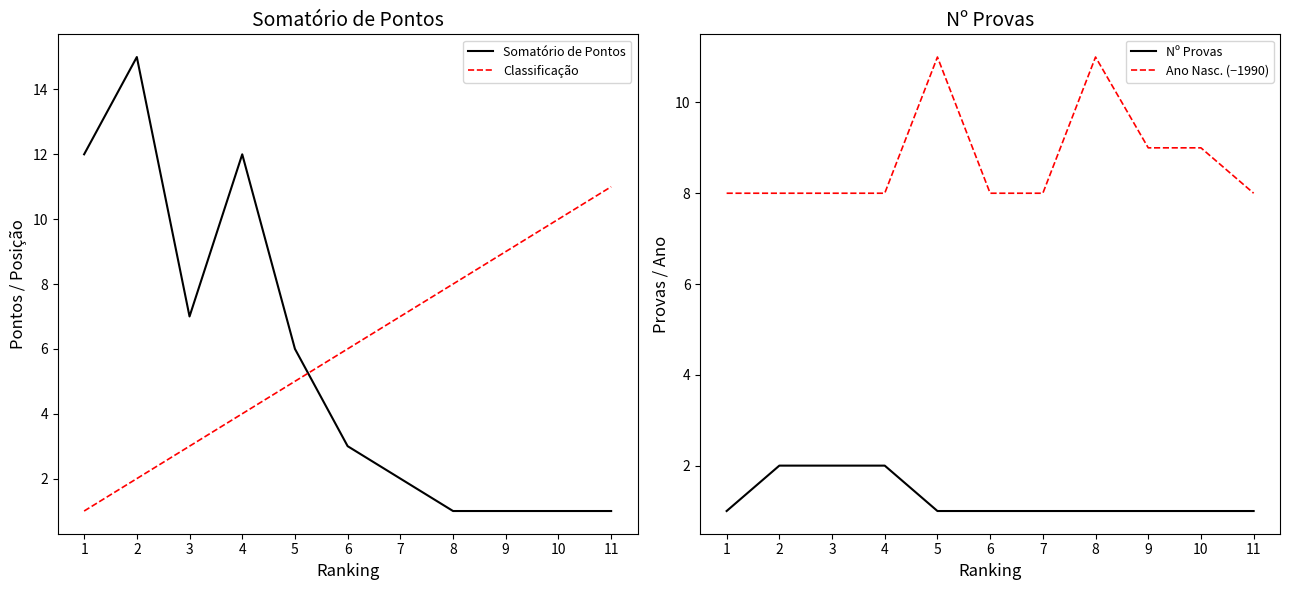

True or false: Nº Provas has a value of 3 at 2.

False